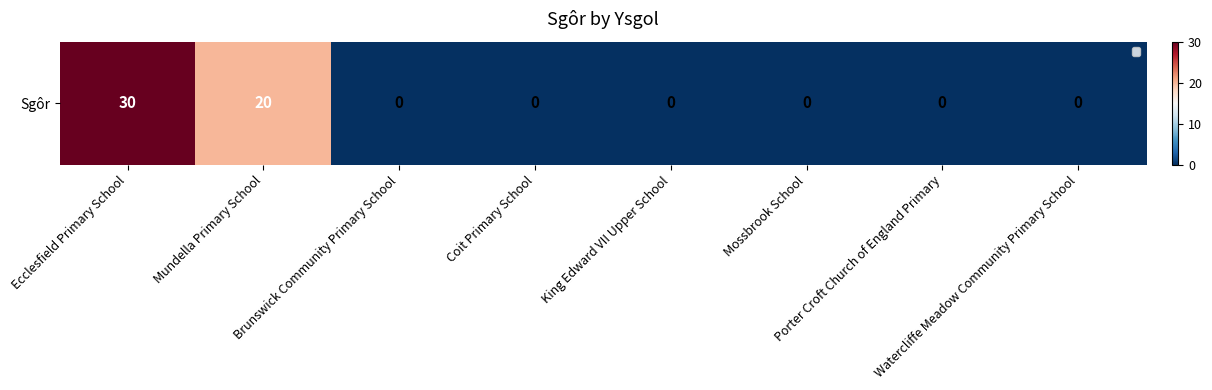

Which label corresponds to the largest value in the chart?

Ecclesfield Primary School